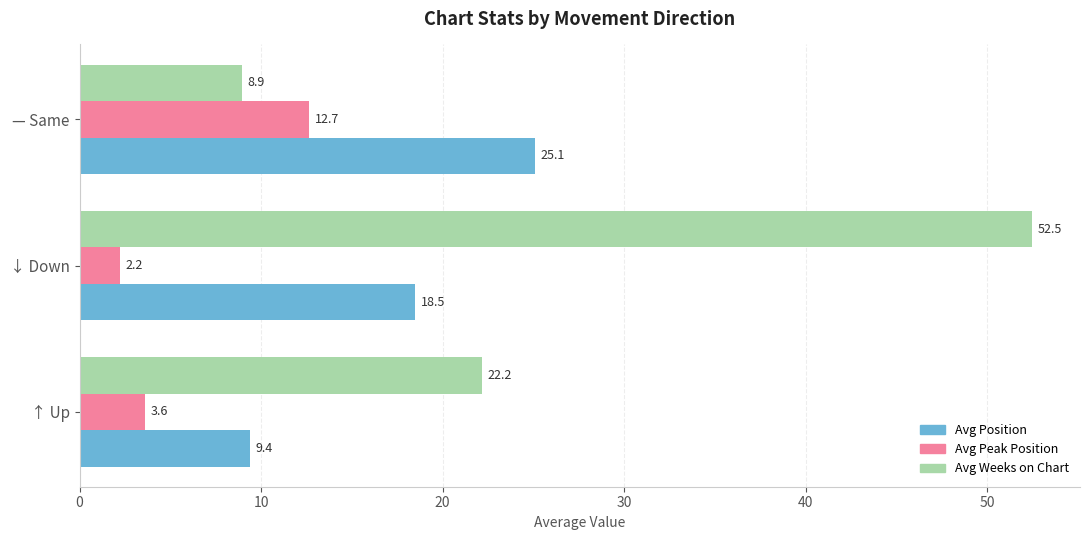

What is the maximum value for Avg Weeks on Chart?

52.5